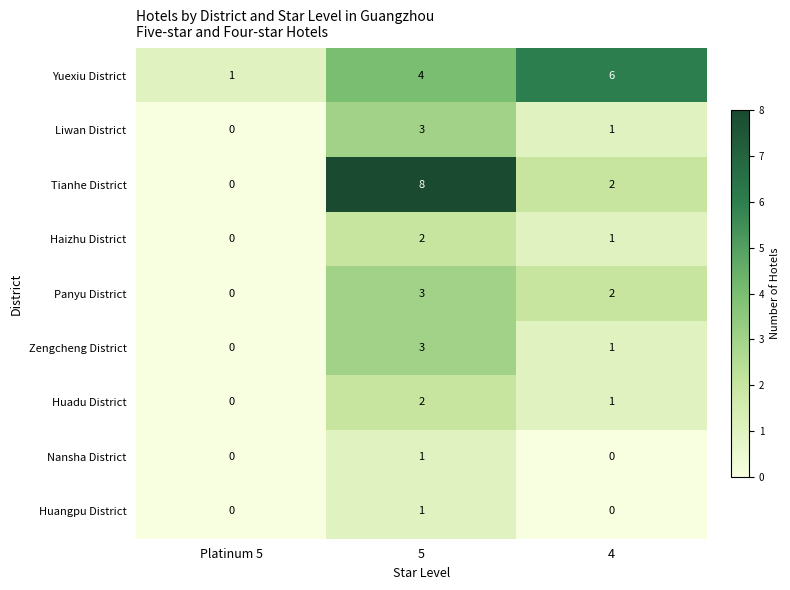

Reading left to right, transcribe all the data shown in this chart.

Yuexiu District: 1	4	6
Liwan District: 0	3	1
Tianhe District: 0	8	2
Haizhu District: 0	2	1
Panyu District: 0	3	2
Zengcheng District: 0	3	1
Huadu District: 0	2	1
Nansha District: 0	1	0
Huangpu District: 0	1	0